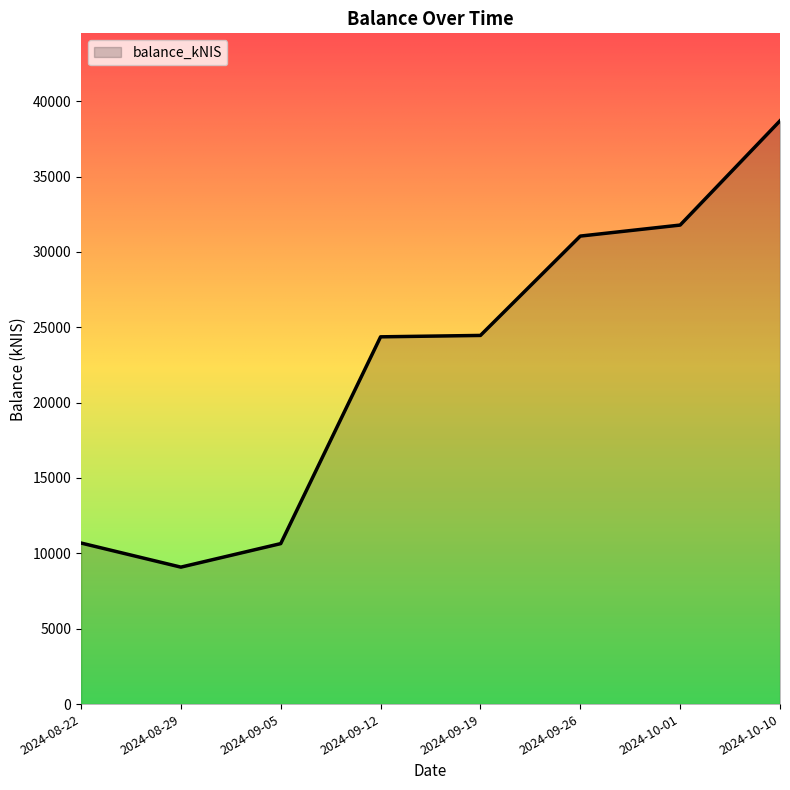

Approximately how many times larger is the value at 2024-10-10 compared to 2024-09-12?

1.6